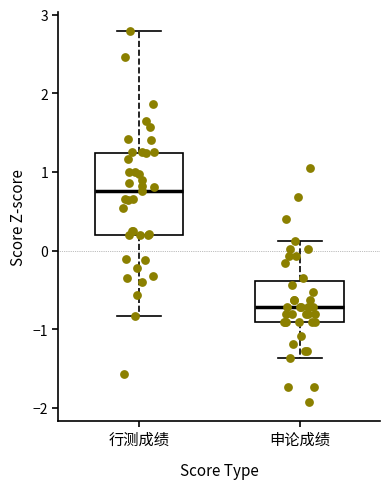

Reading left to right, transcribe this box plot: for each box, give where its median line is, the range the box spans, and where its two whiskers end, as read against the y-axis. The values are not printed on the chart, so give them approximately, as read against the axis.

行测成绩: median 0.8, box 0.2 to 1.2, whiskers -0.8 to 2.8
申论成绩: median -0.7, box -0.9 to -0.4, whiskers -1.4 to 0.1